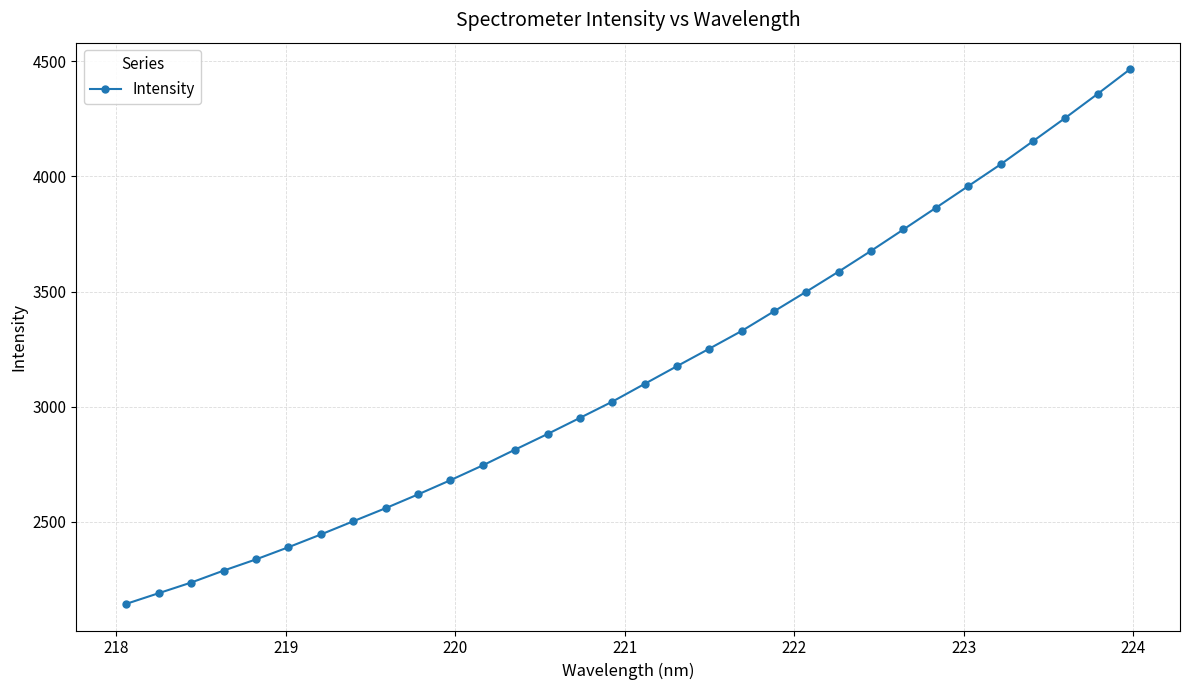

What is the average value?

3147.2